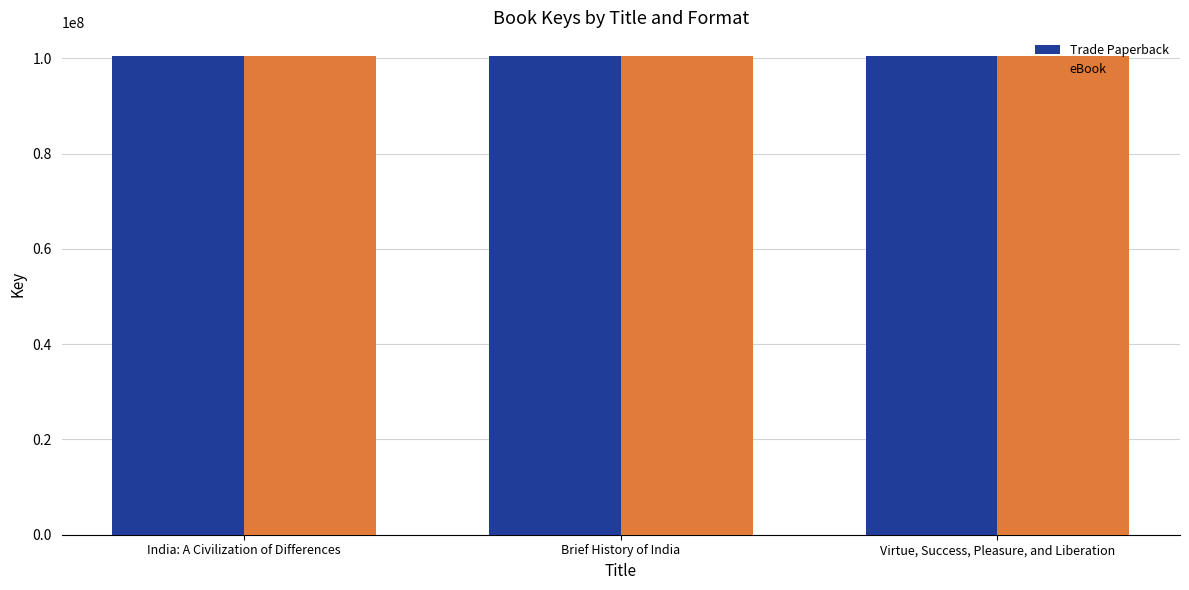

Are the bars grouped side by side (vs. stacked)?

Yes